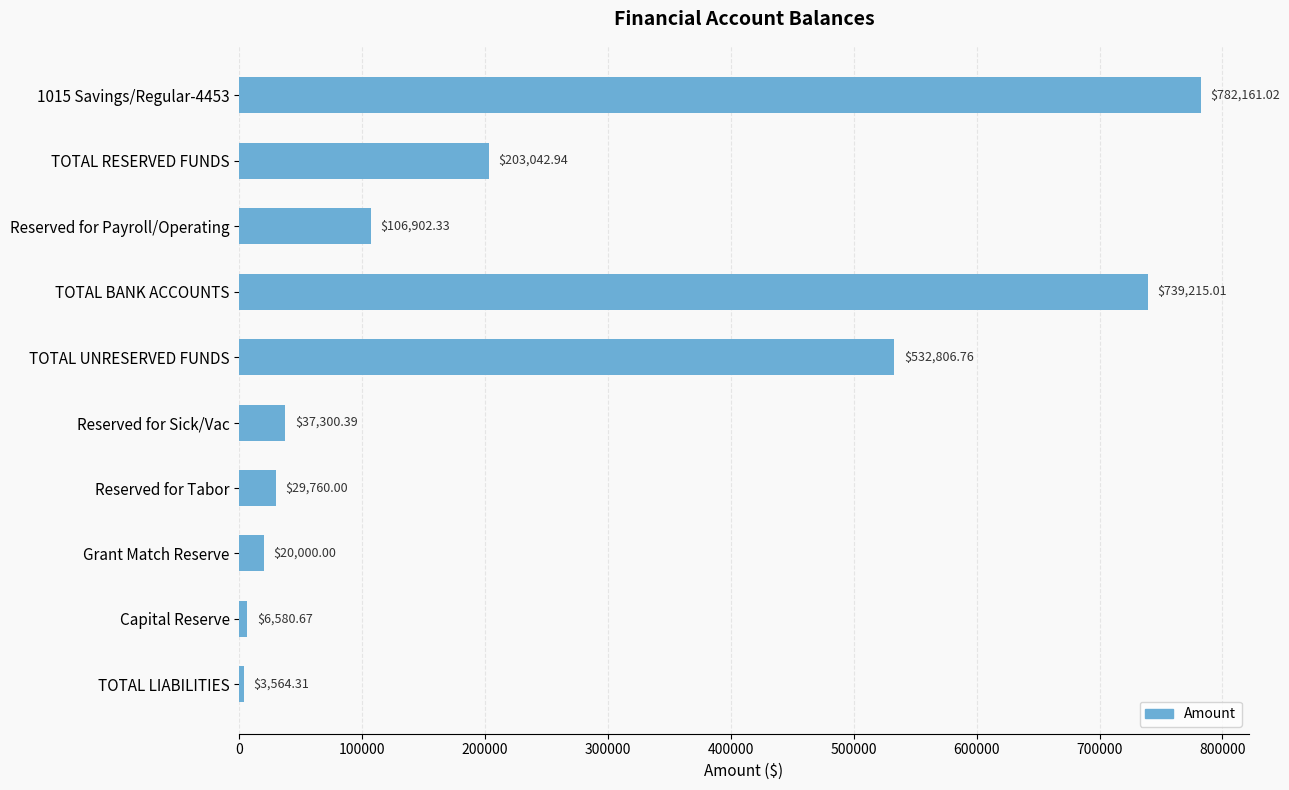

What is the minimum value shown in the chart?

3564.3